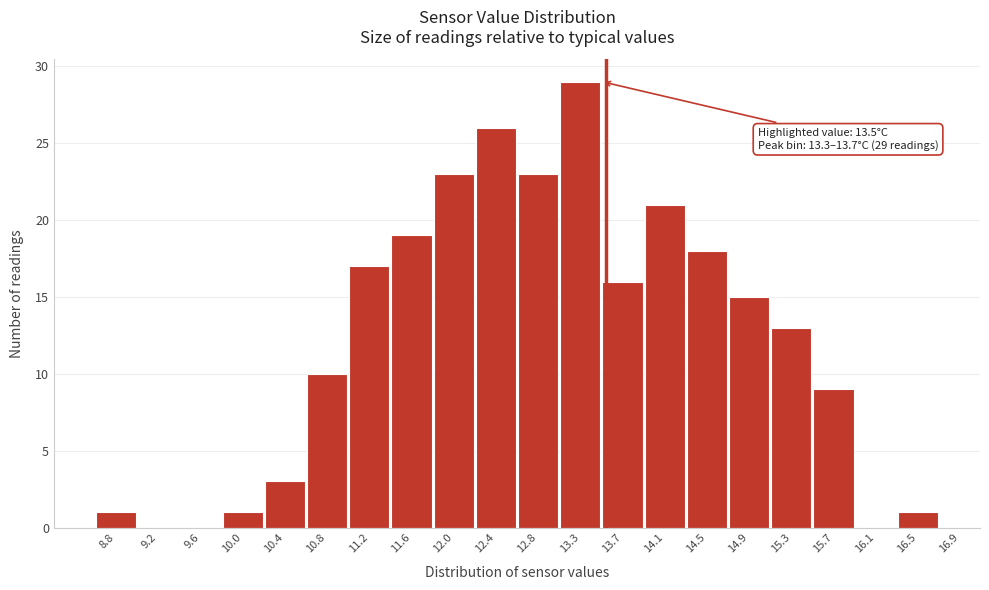

Reading left to right, transcribe all the data shown in this chart.

8.8=1	9.2=0	9.6=0	10.0=1	10.4=3	10.8=10	11.2=17	11.6=19	12.0=23	12.4=26	12.8=23	13.3=29	13.7=16	14.1=21	14.5=18	14.9=15	15.3=13	15.7=9	16.1=0	16.5=1